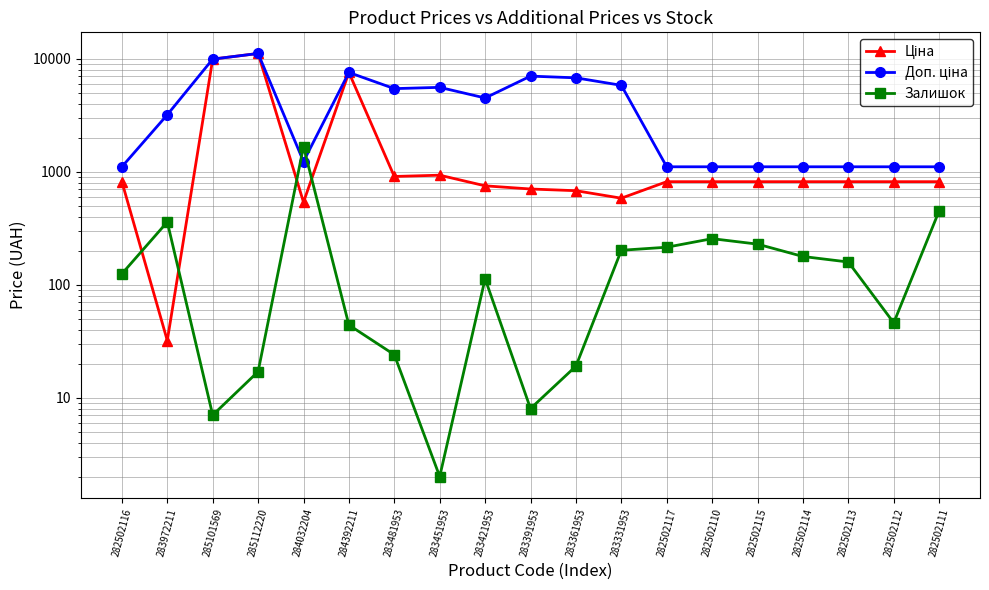

True or false: Ціна and Доп. ціна intersect in this chart.

False